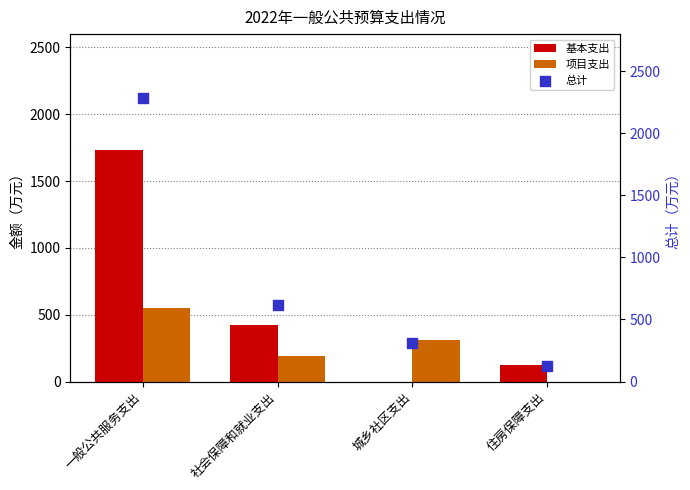

Which series contains the highest Y value?

总计